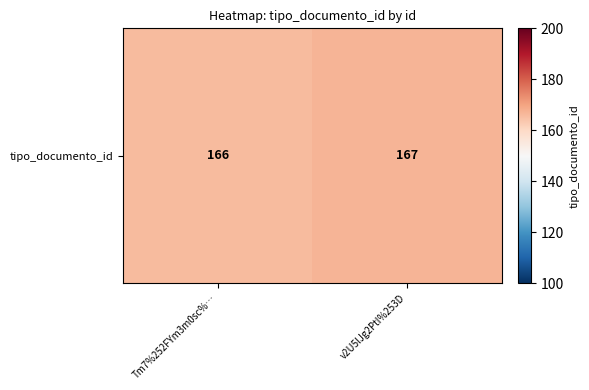

Reading left to right, what are all the values shown in this chart?

Tm7%252FYm3m0sc%…=166	v2U5lJg2PtI%253D=167